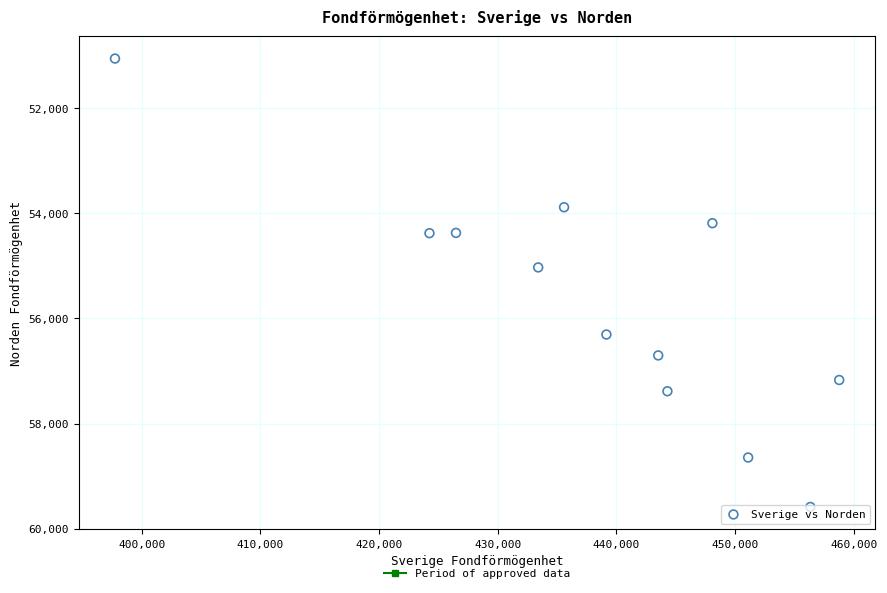

What Y value in the scatter plot is closest to 55325?

55033.7